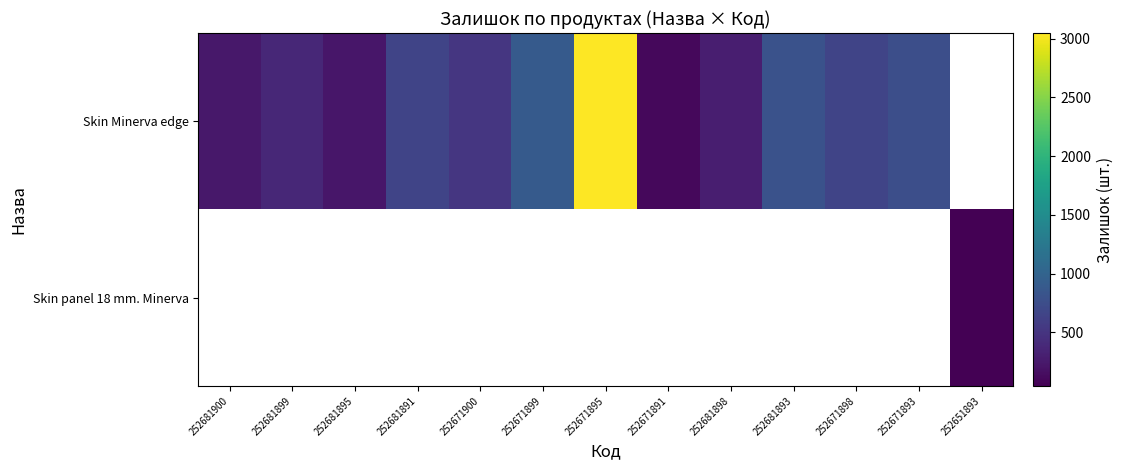

Which series has the widest spread of values?

Skin Minerva edge